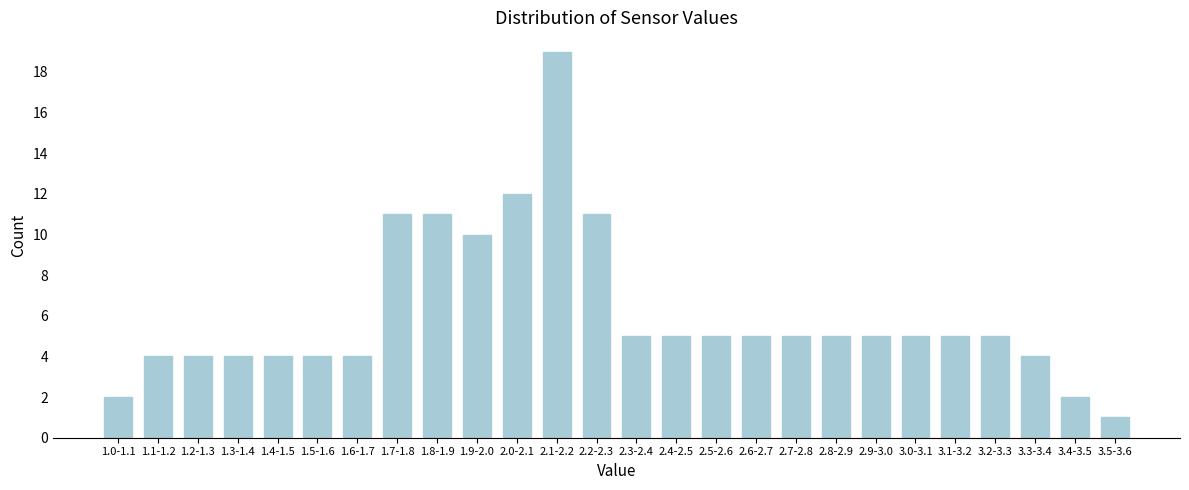

Reading left to right, transcribe all the data shown in this chart.

1.0-1.1=2	1.1-1.2=4	1.2-1.3=4	1.3-1.4=4	1.4-1.5=4	1.5-1.6=4	1.6-1.7=4	1.7-1.8=11	1.8-1.9=11	1.9-2.0=10	2.0-2.1=12	2.1-2.2=19	2.2-2.3=11	2.3-2.4=5	2.4-2.5=5	2.5-2.6=5	2.6-2.7=5	2.7-2.8=5	2.8-2.9=5	2.9-3.0=5	3.0-3.1=5	3.1-3.2=5	3.2-3.3=5	3.3-3.4=4	3.4-3.5=2	3.5-3.6=1